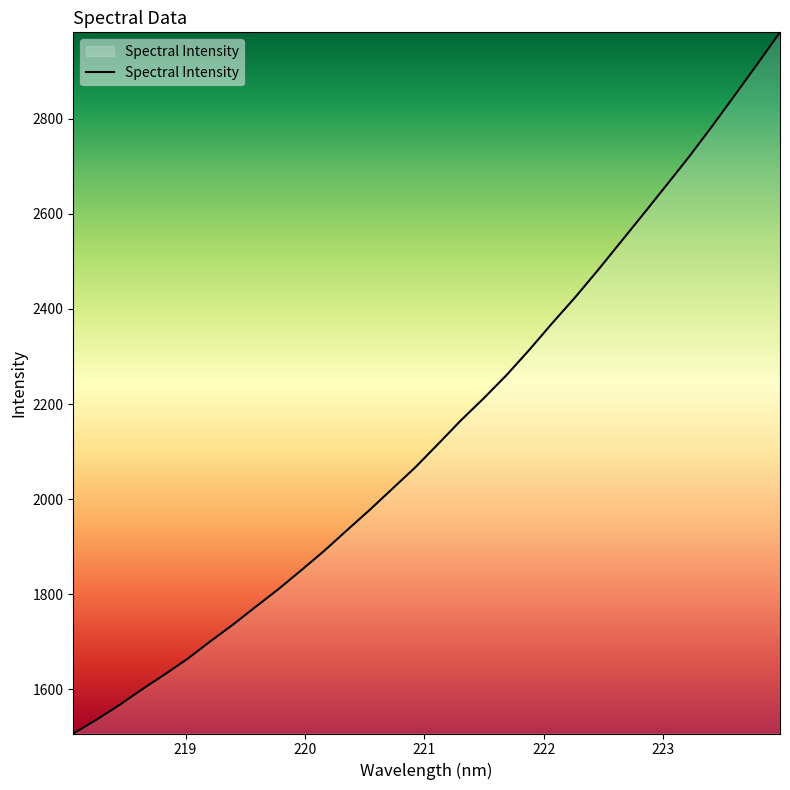

What is the maximum value shown in the chart?

2981.5